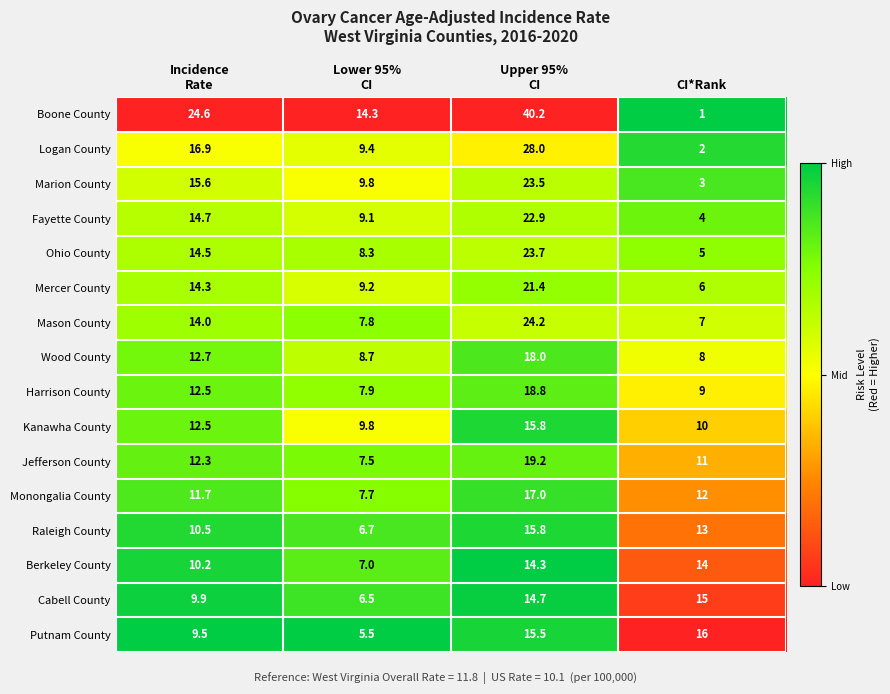

Which series has the largest range (max minus min)?

Boone County